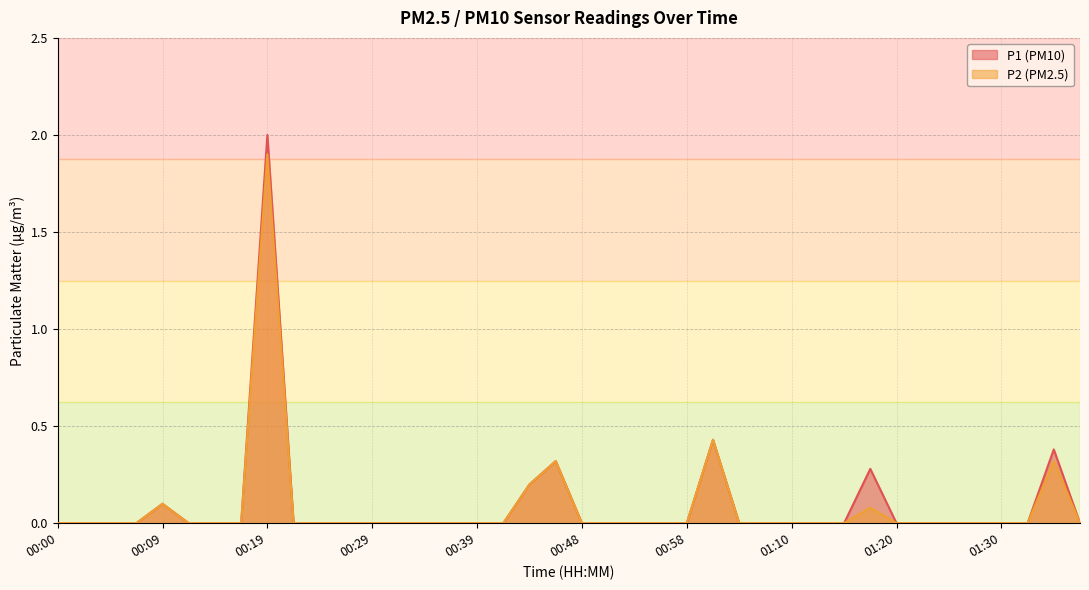

True or false: P2 has a value of 1.0 at 01:30.

False